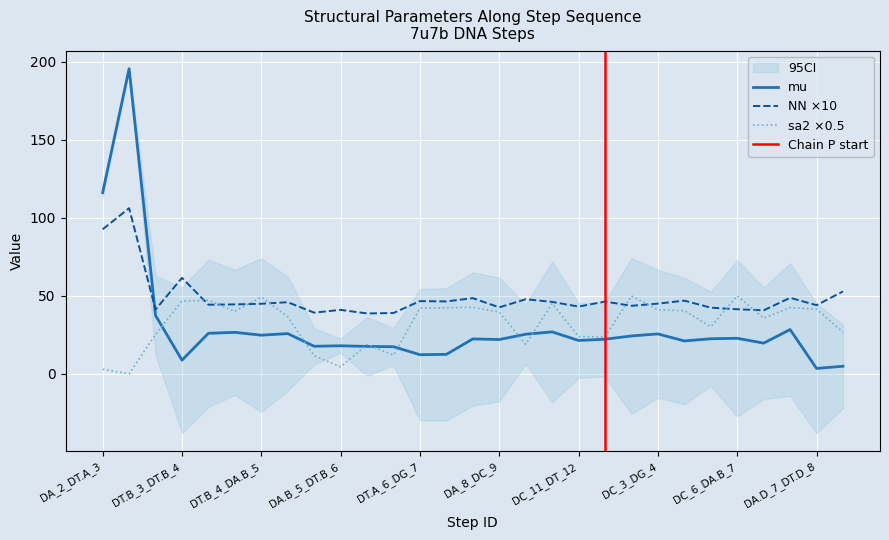

What is the difference between the maximum and second lowest values in the NN series?

67.1